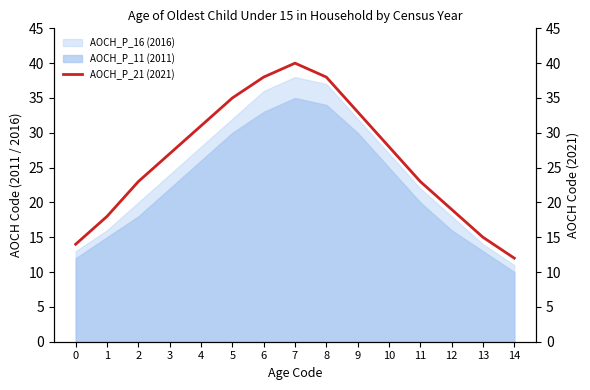

True or false: AOCH_P_11 (2011) has a value of 30 at 9.

True